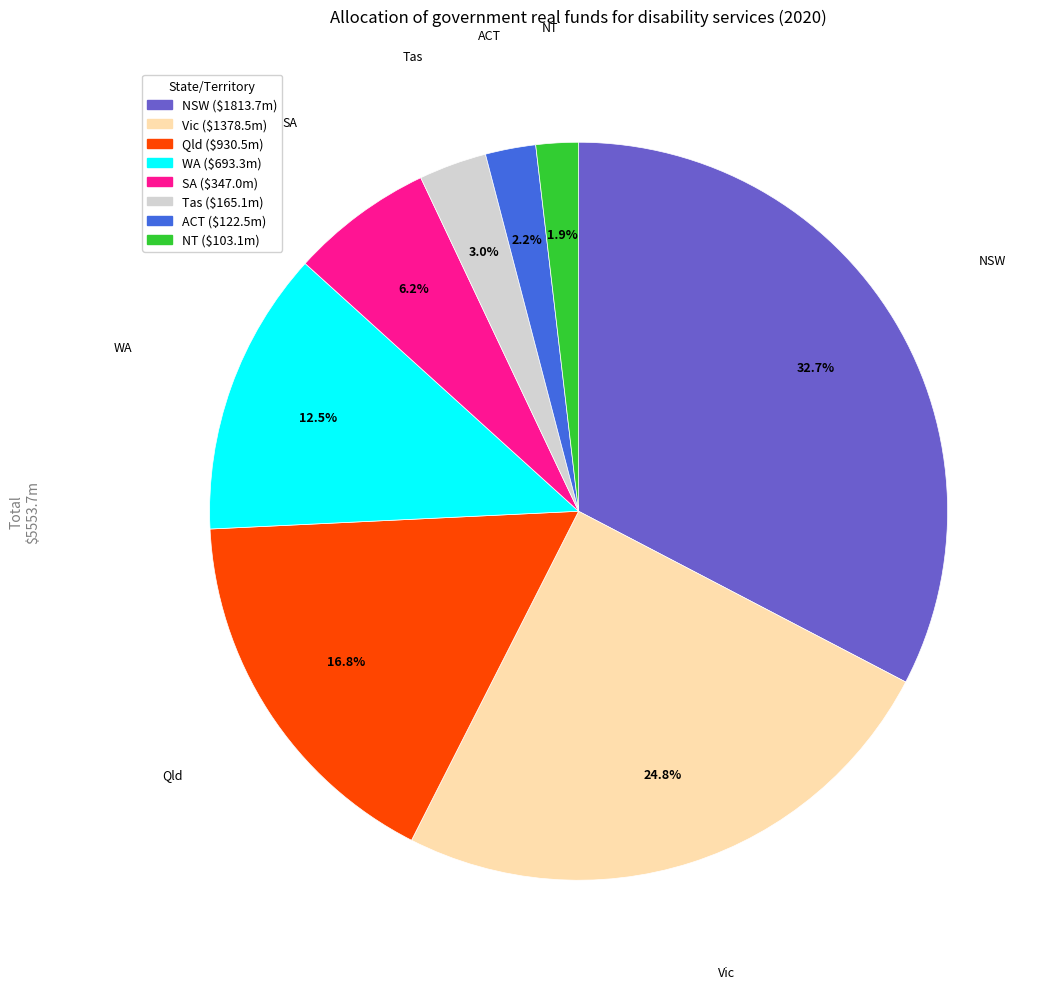

Is NSW the majority of the pie?

No